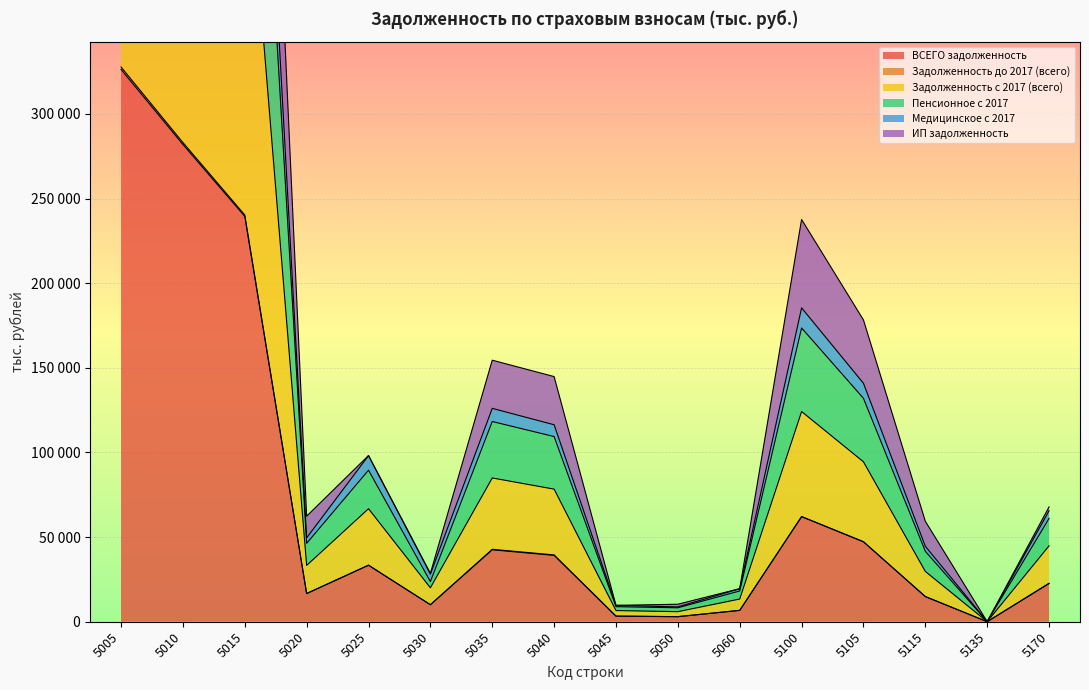

Where is the first local minimum for ИП задолженность?

5020